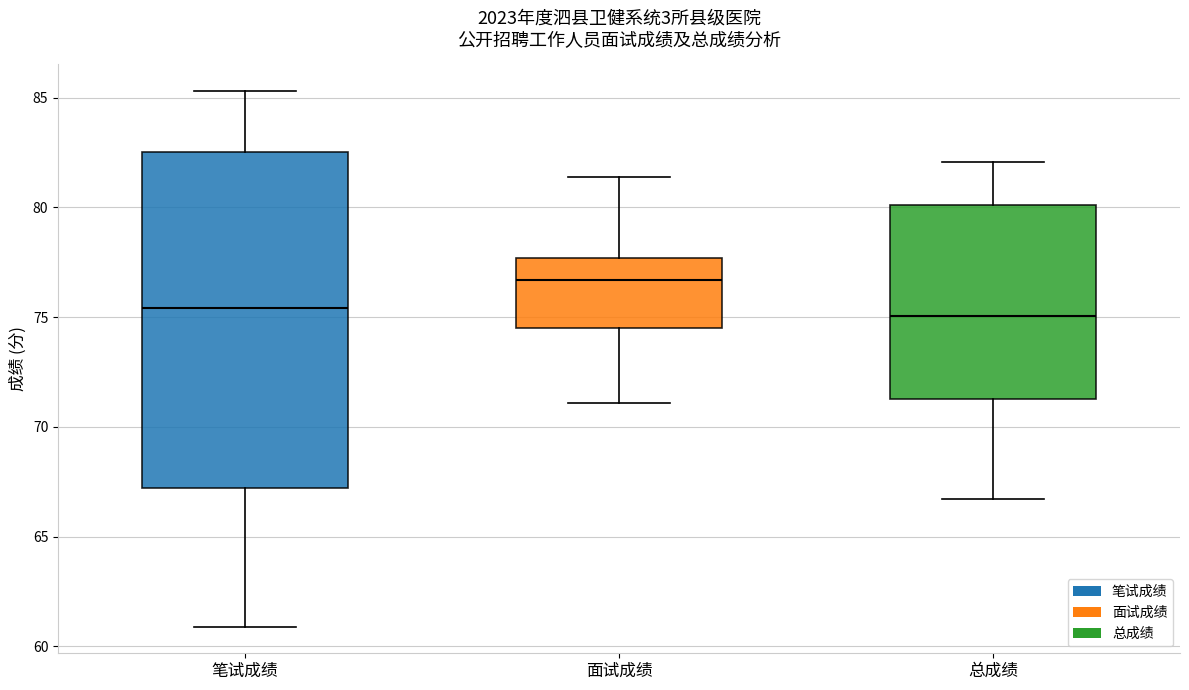

Comparing the boxes themselves (not the whiskers), which one is the tallest?

笔试成绩